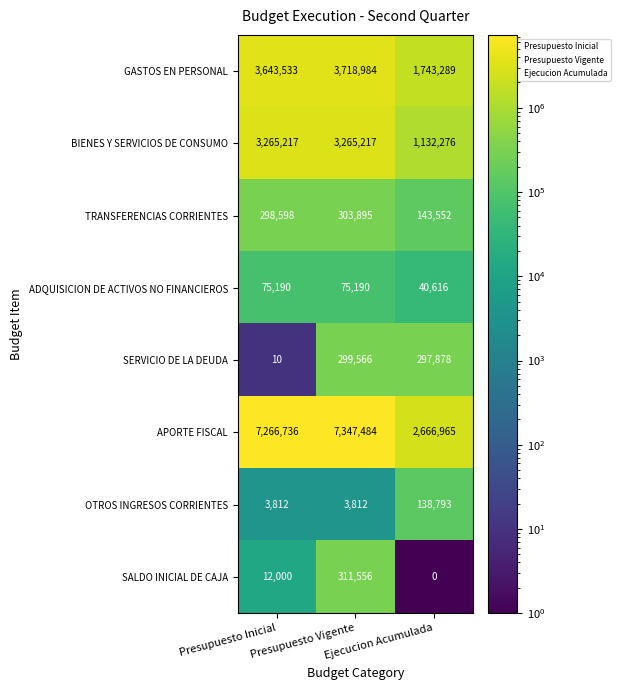

At which category is the sum across all series the highest?

Presupuesto Vigente